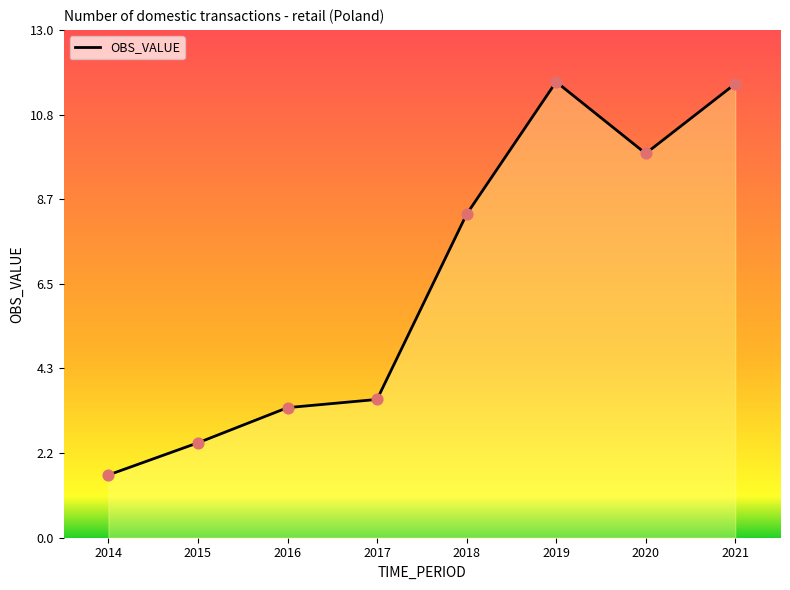

Approximately how many times larger is the value at 2014 compared to 2017?

0.5